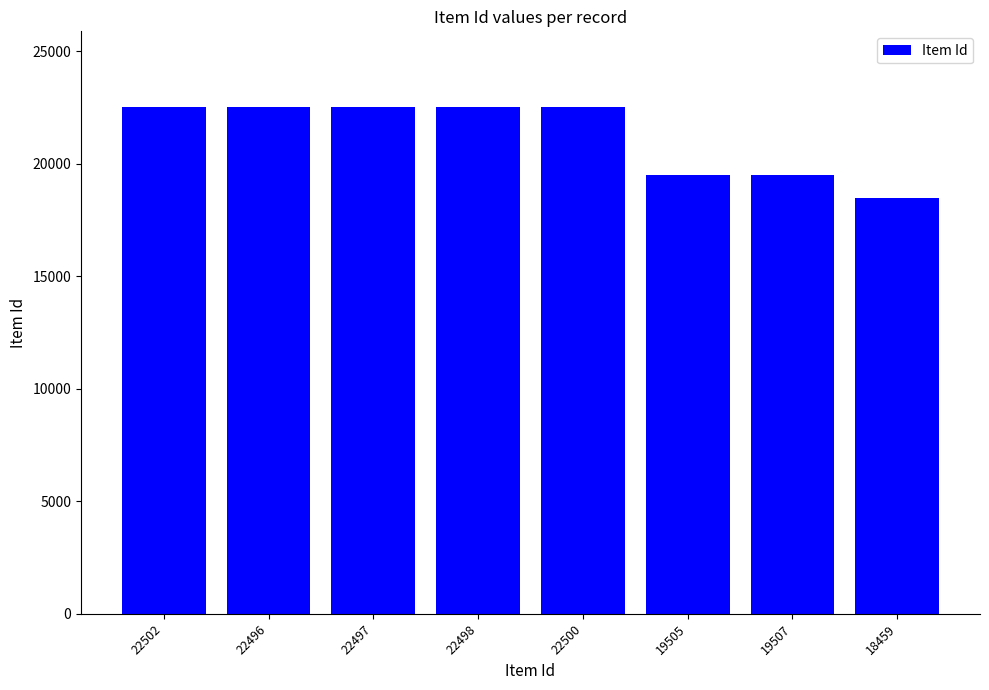

How many series are shown in this chart?

1